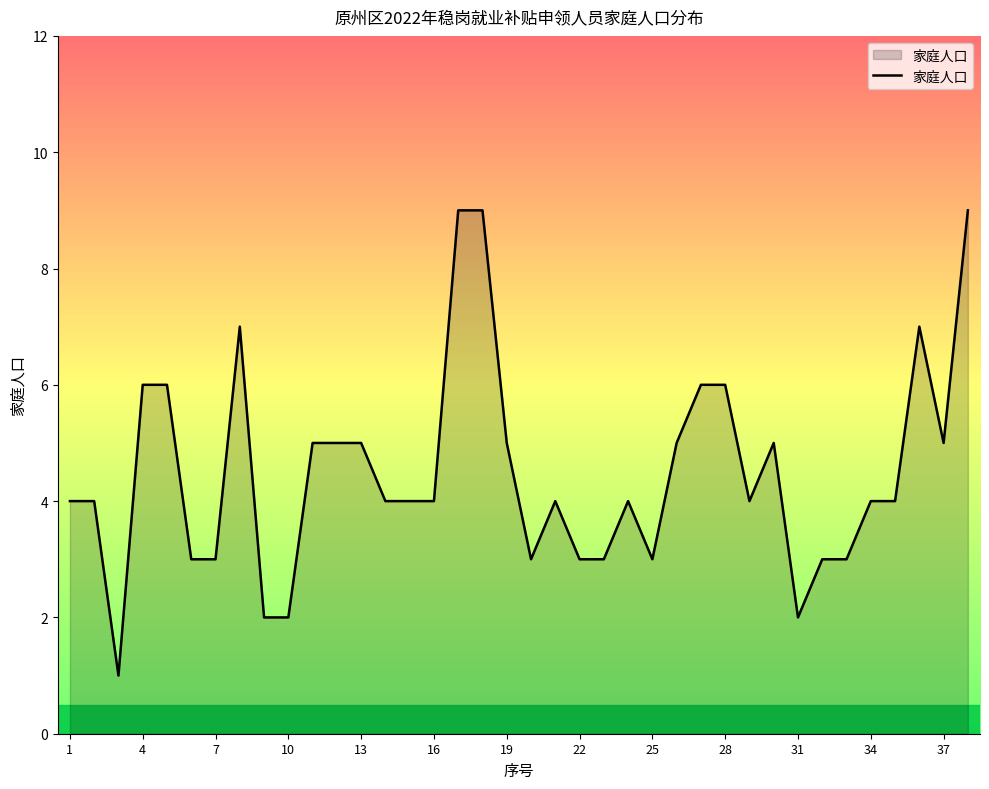

What is the greatest value displayed?

9